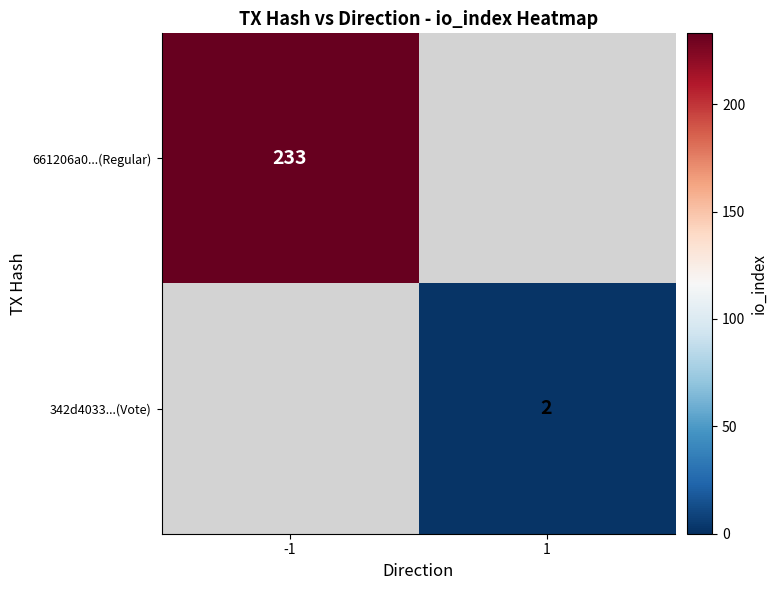

What is the maximum value shown in the chart?

233.0